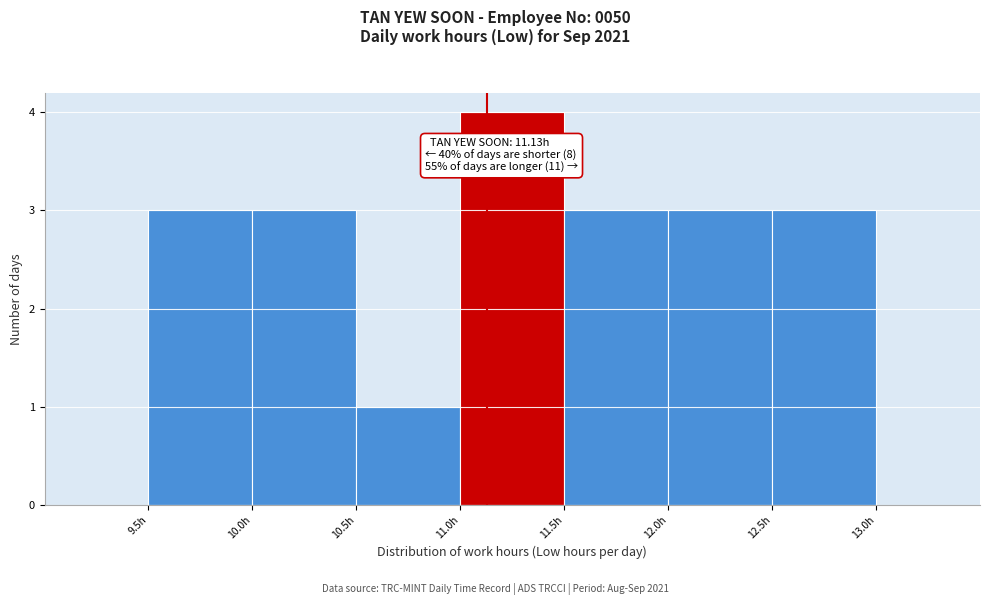

Over which range of the x-axis is the bar tallest?

11.0 to 11.5